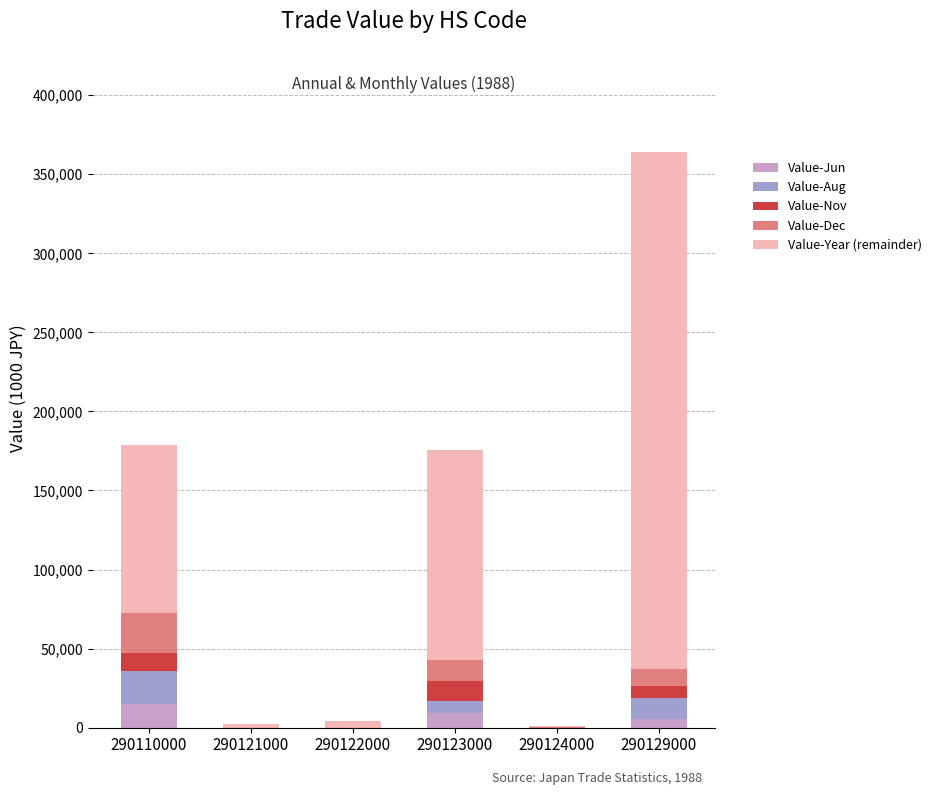

Count the number of data series in this chart.

5